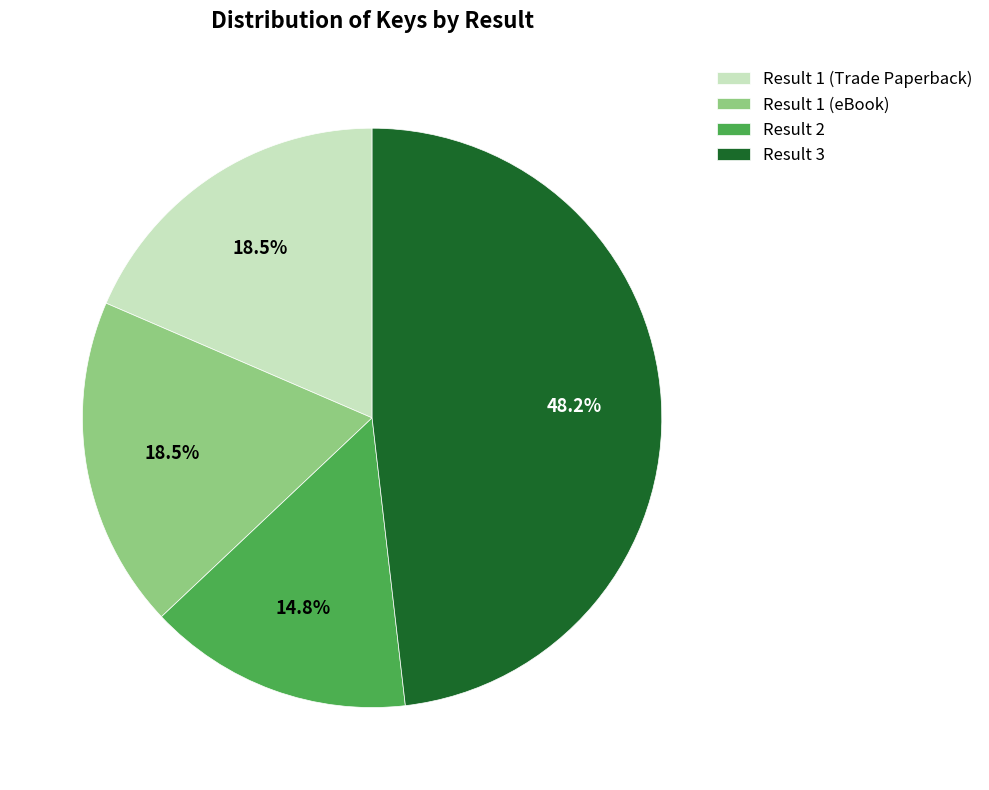

Which slice is the largest?

Result 3